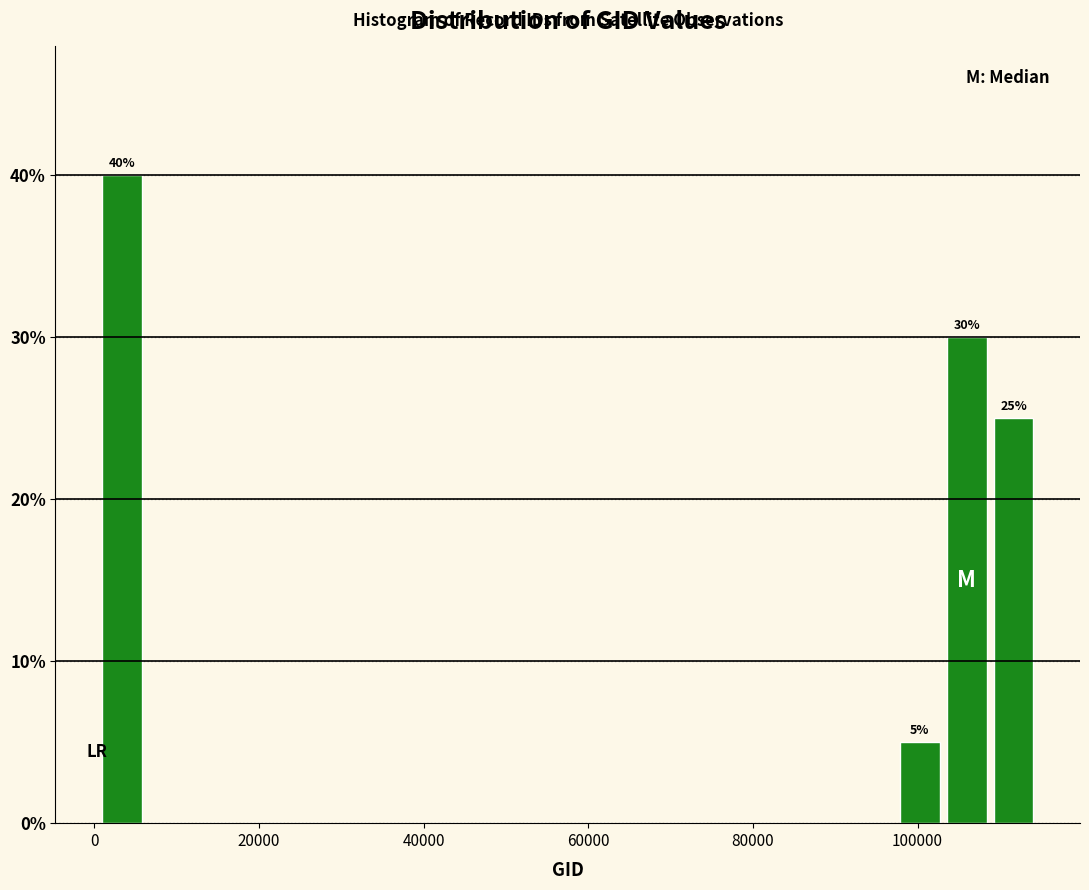

Read against the x-axis, roughly where is the centre of the tallest bar?

4000